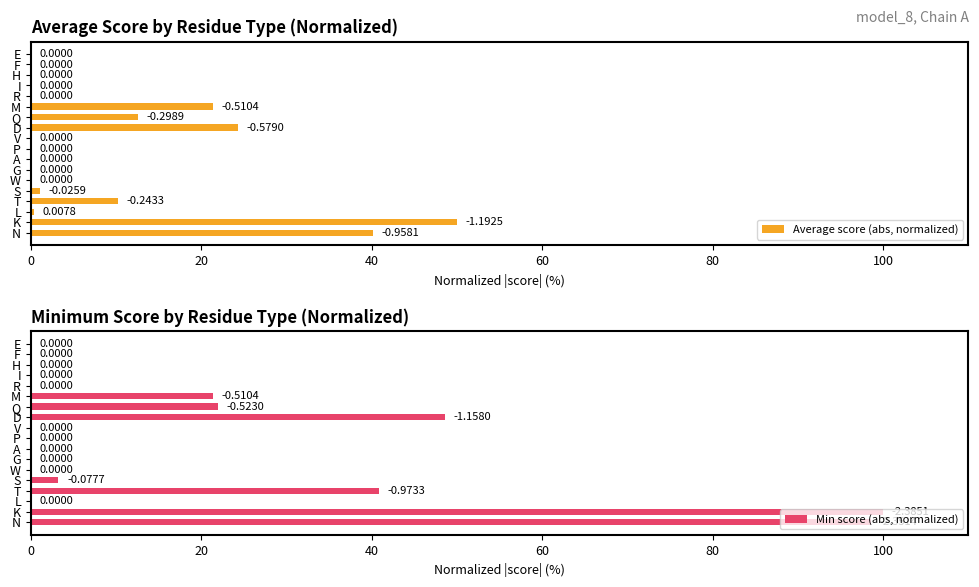

What is the difference between the maximum and minimum values in the Average score (abs, normalized) series?

50.0